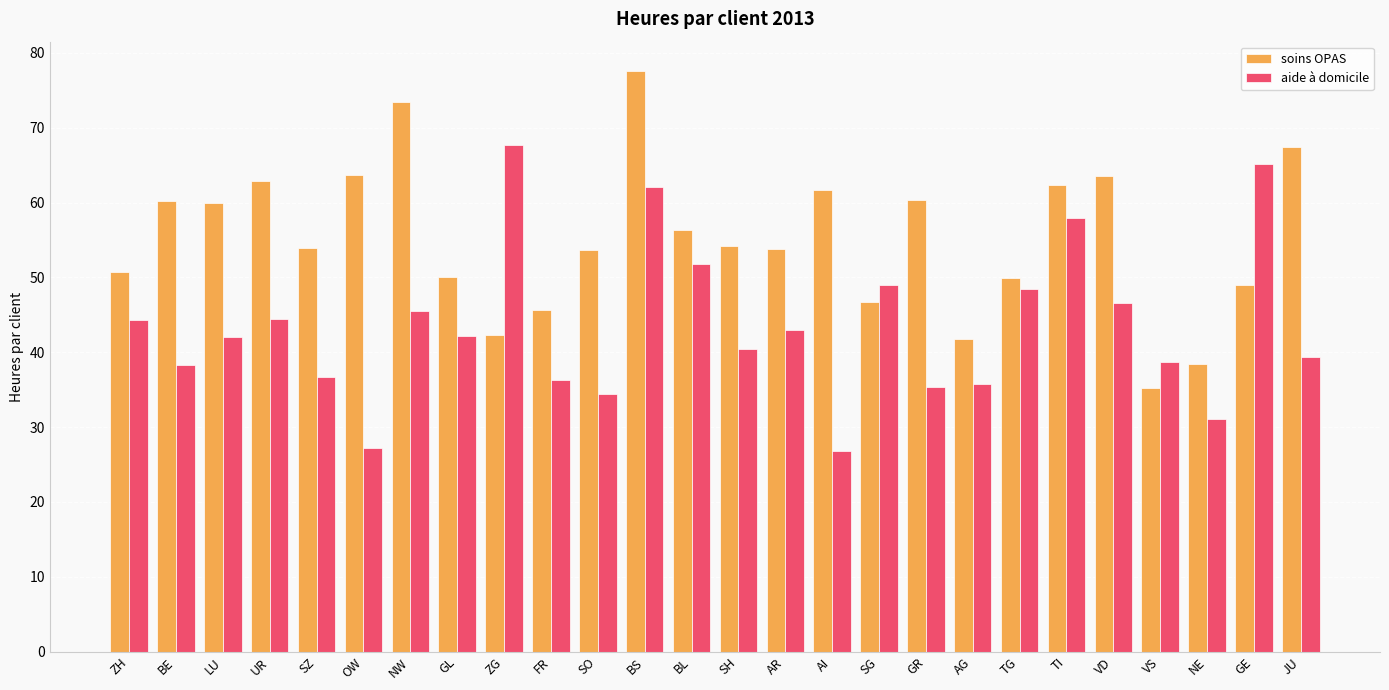

Is it true that soins OPAS equals 38.5 at NE?

True